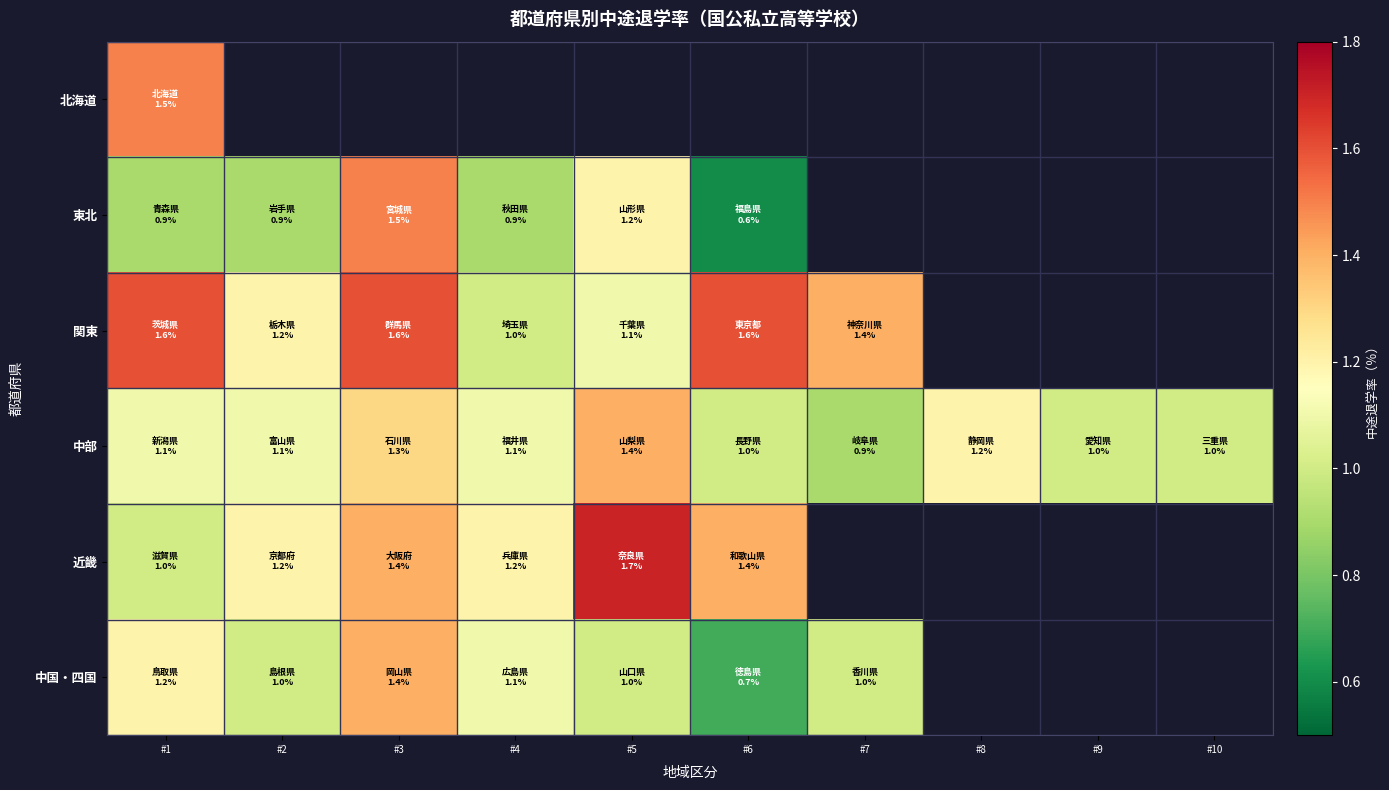

At which category is the sum across all series the highest?

#1